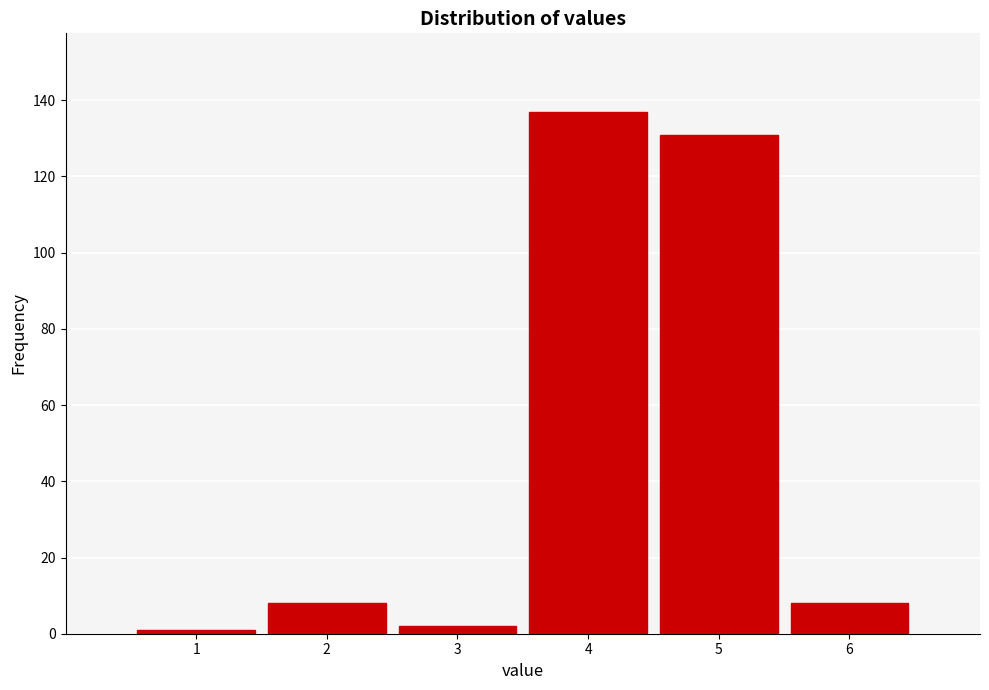

Reading left to right, extract all data points from this chart.

1=1	2=8	3=2	4=137	5=131	6=8